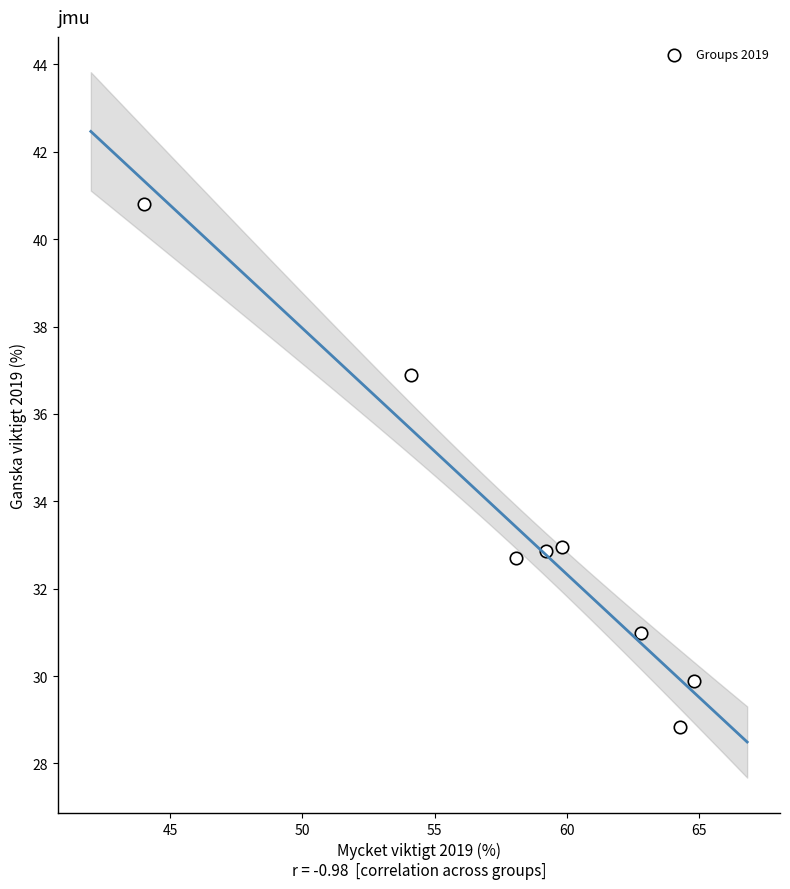

What is the range of X values (max minus min)?

20.8